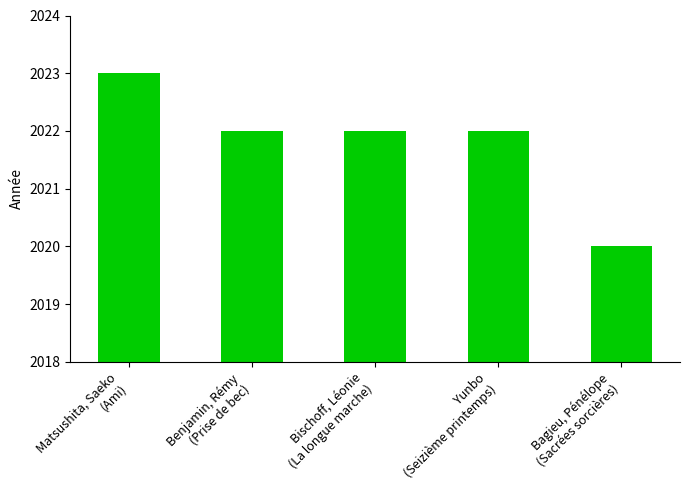

What is the sum of all values?

10109